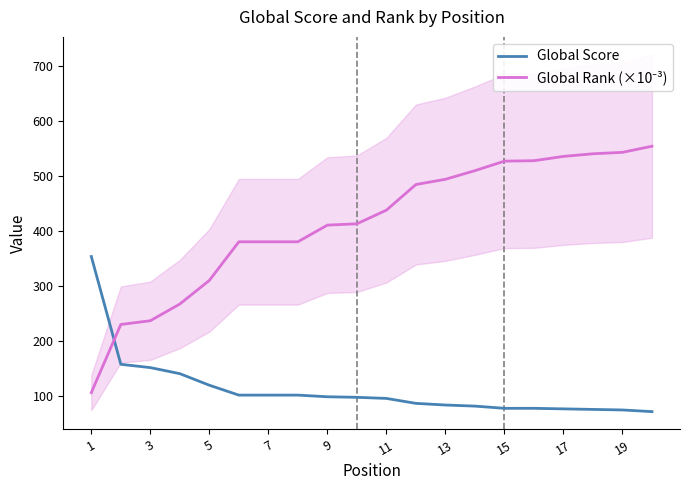

What is the lowest value of the Global Score series?

72.0